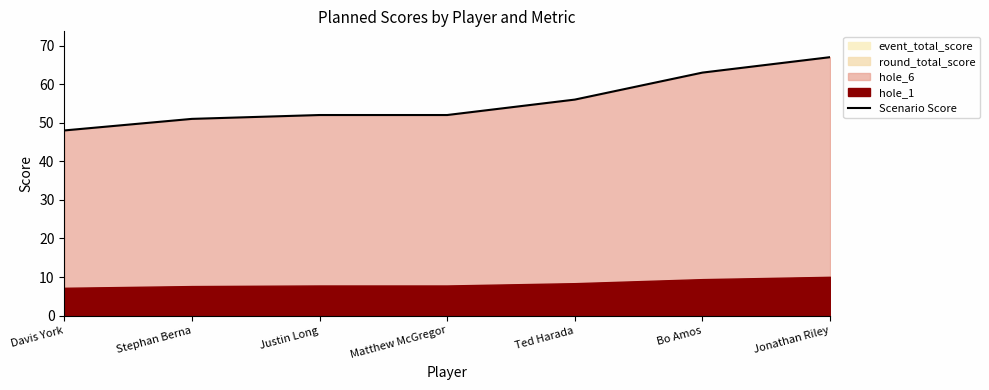

Reading left to right, extract all data points from this chart.

Davis York=48	Stephan Berna=51	Justin Long=52	Matthew McGregor=52	Ted Harada=56	Bo Amos=63	Jonathan Riley=67